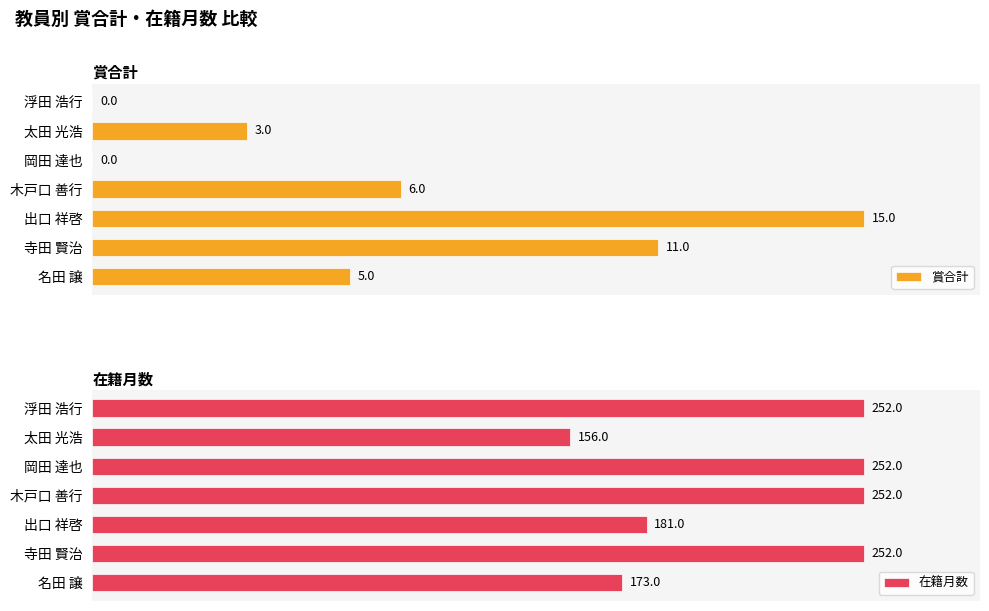

At which label does 賞合計 reach its peak?

出口 祥啓